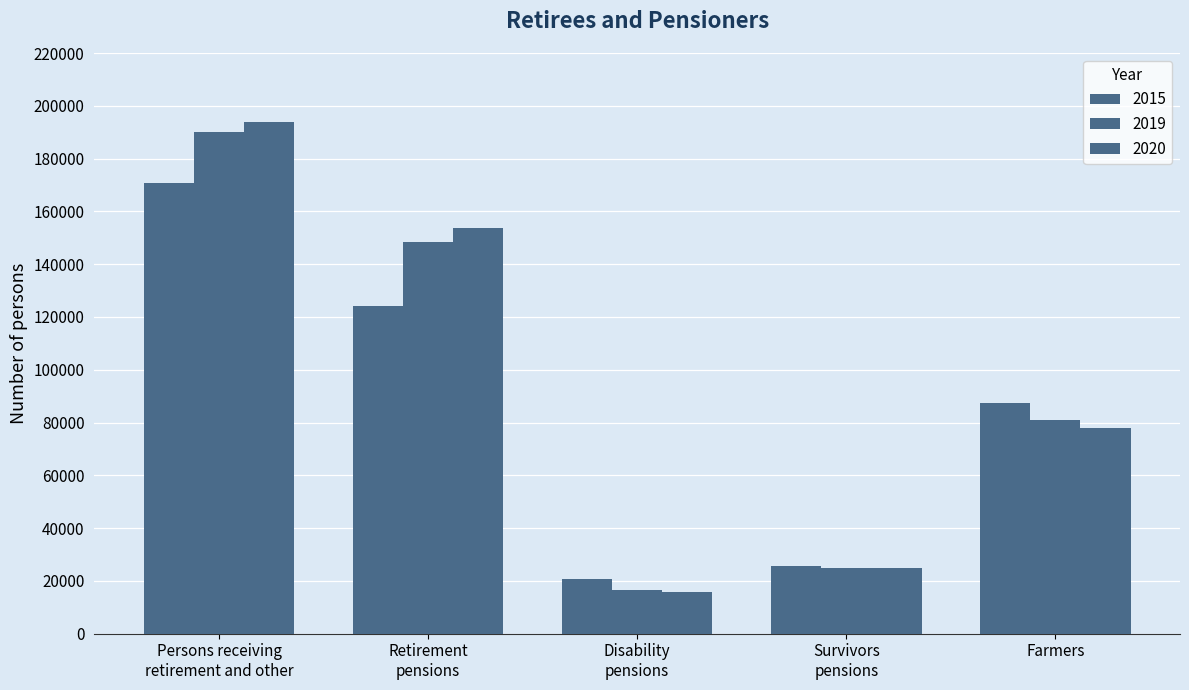

List the series in order of their peak value, highest first.

2020, 2019, 2015